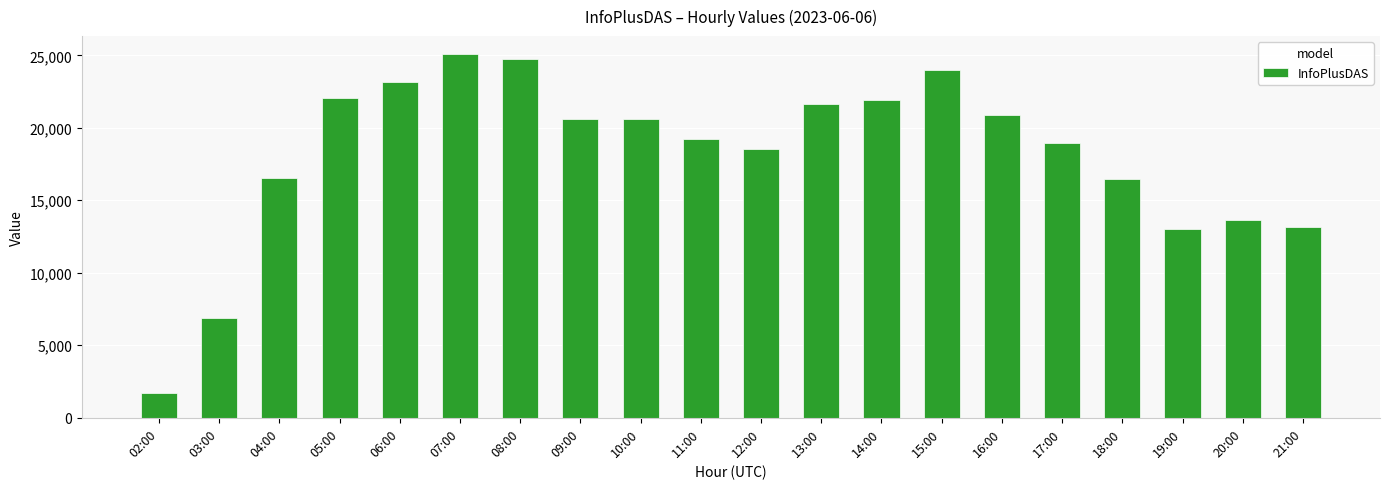

How many values are below 20588?

10